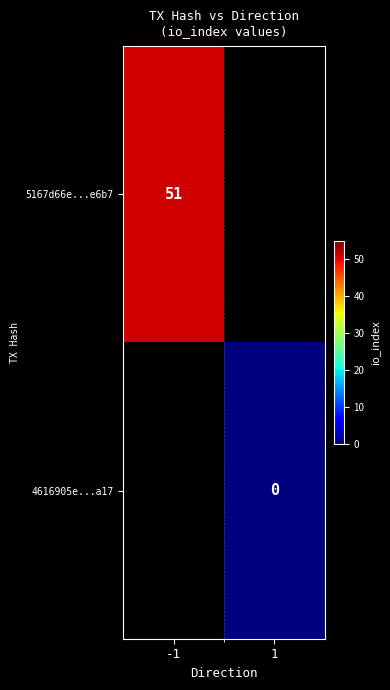

Count the number of categories in the chart.

2